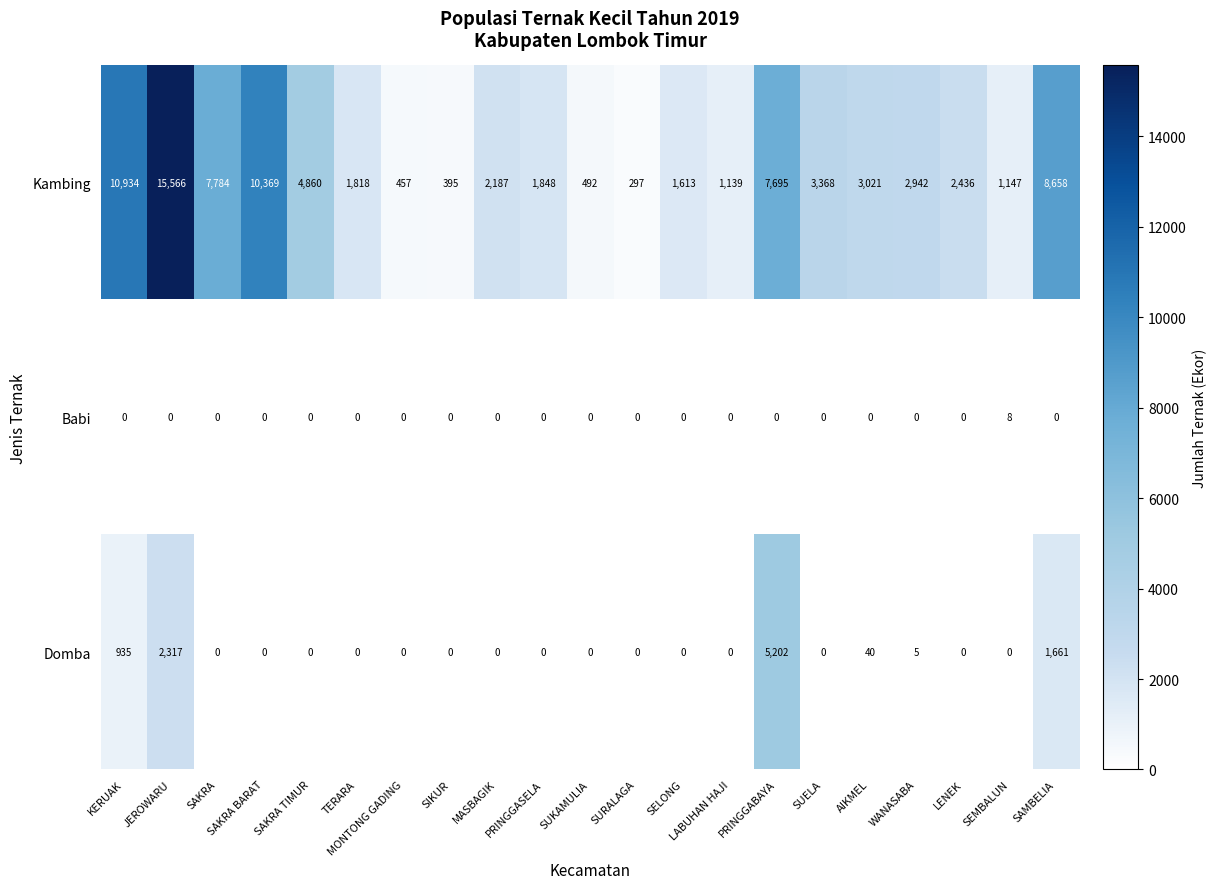

At which label is Kambing closest to 7931?

SAKRA